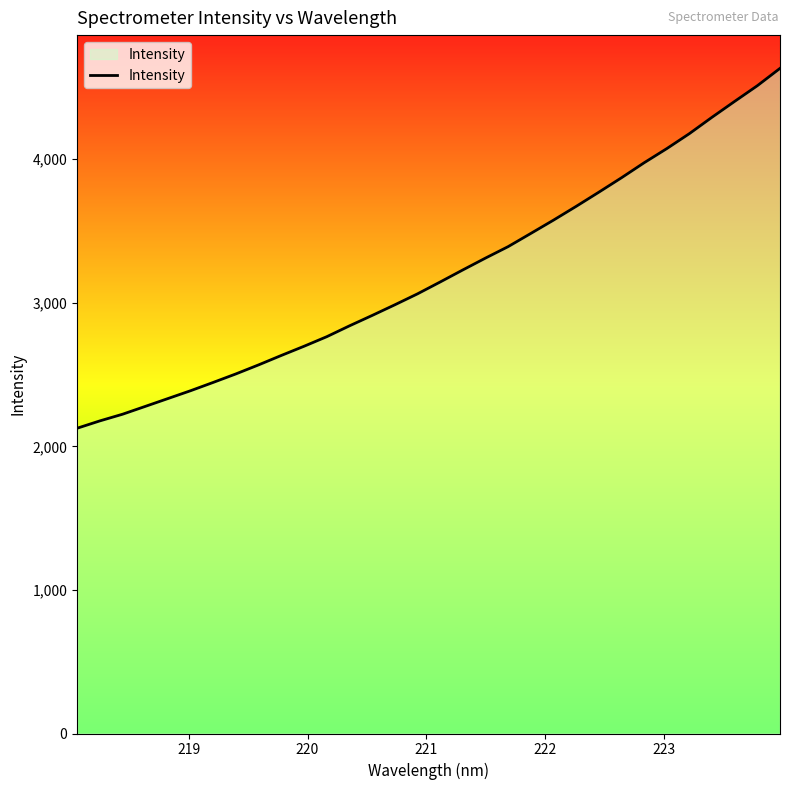

What is the smallest value displayed?

2126.5